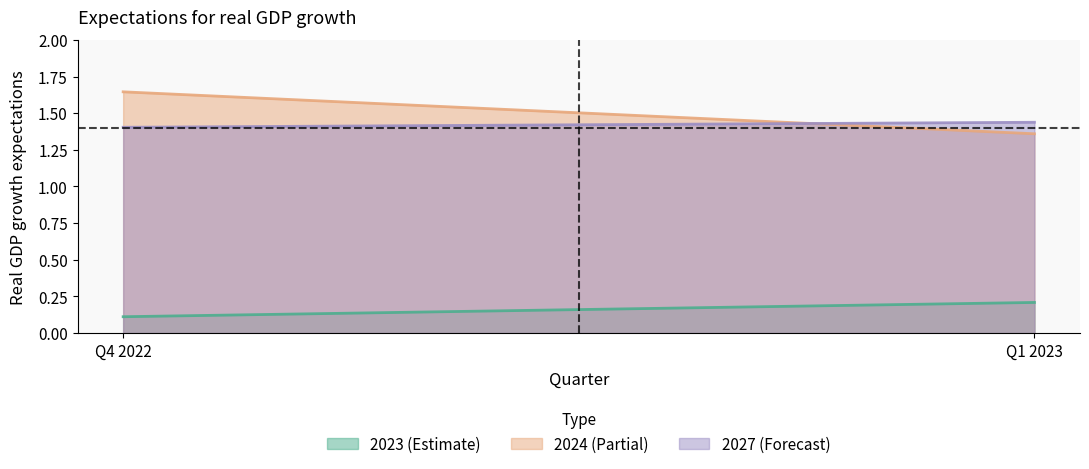

What is the approximate value of 2024 at Q1 2023?

1.4